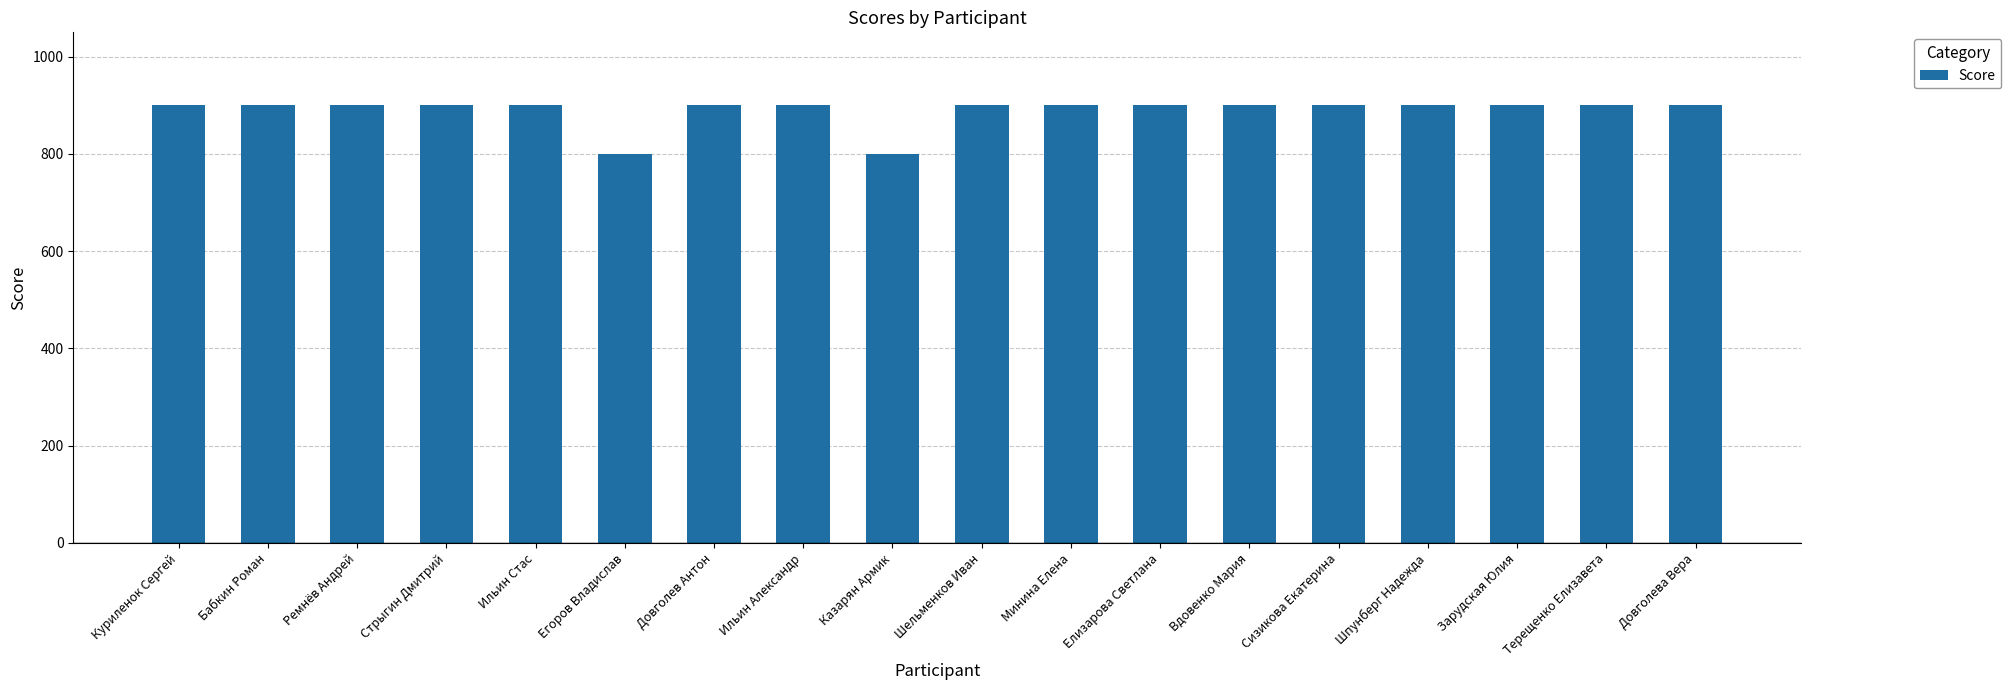

What is the value of the 8th bar from the left?

900